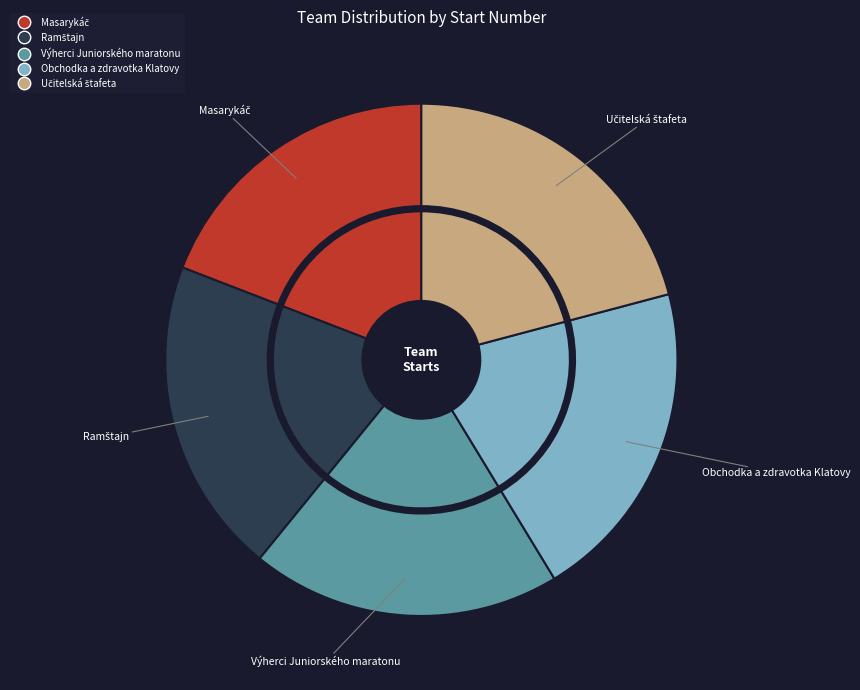

To the nearest percent, what percentage of the pie is Ramštajn?

20%